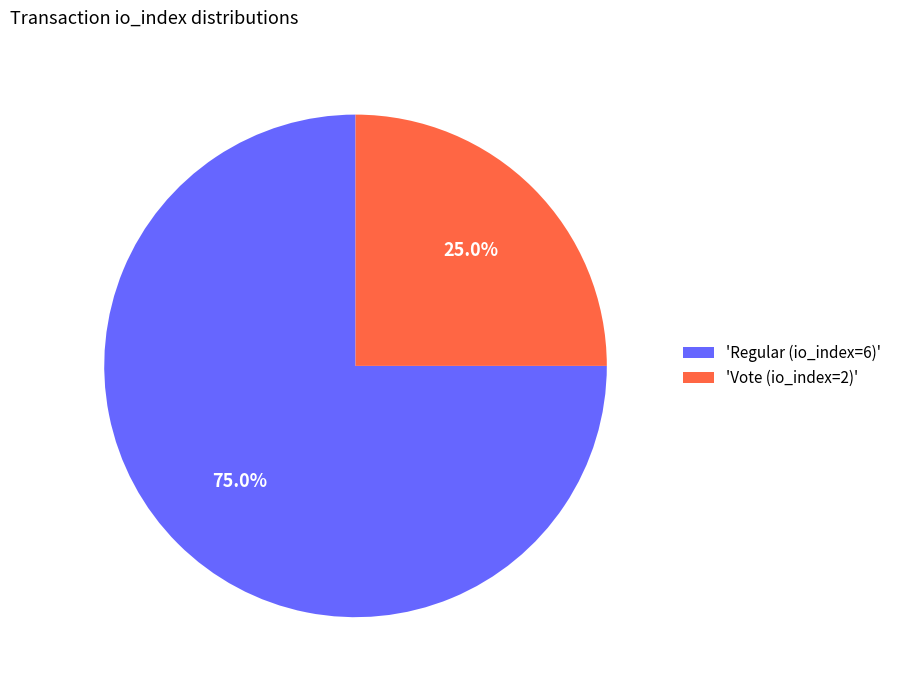

To the nearest percent, what is the average slice percentage?

50%